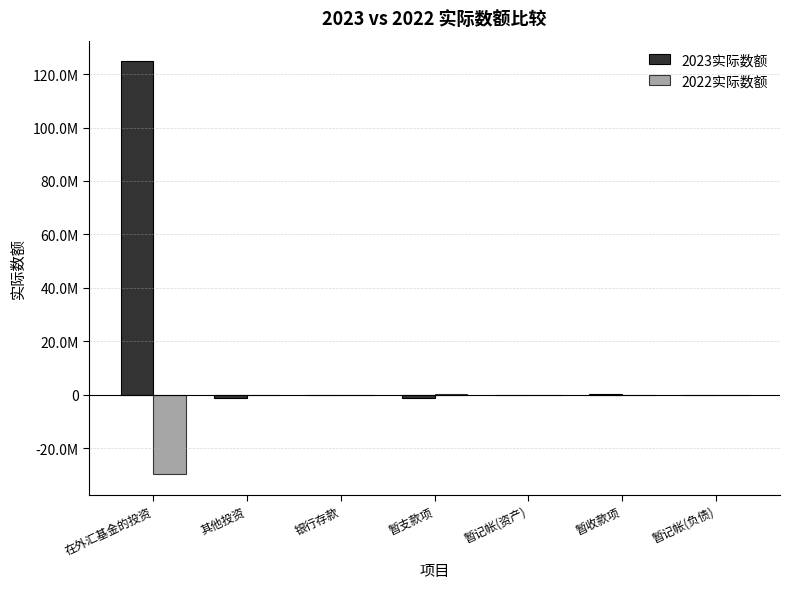

Does the chart contain stacked bars?

No